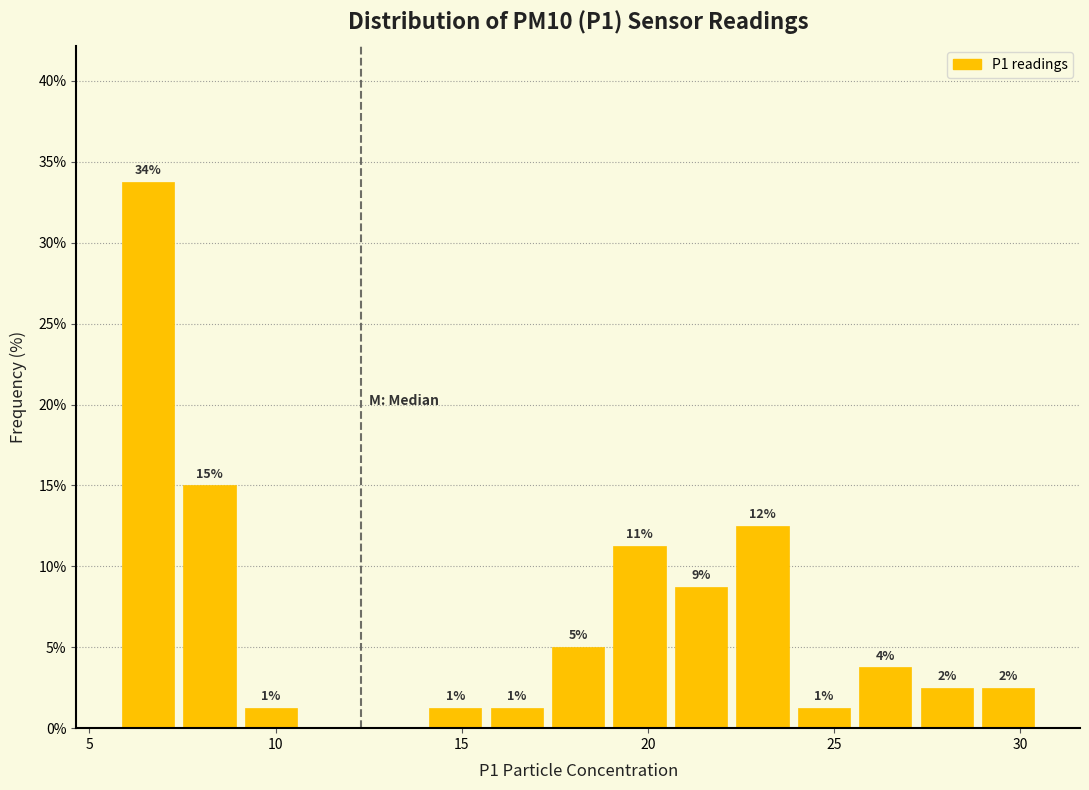

Read against the x-axis, roughly where is the centre of the tallest bar?

6.5